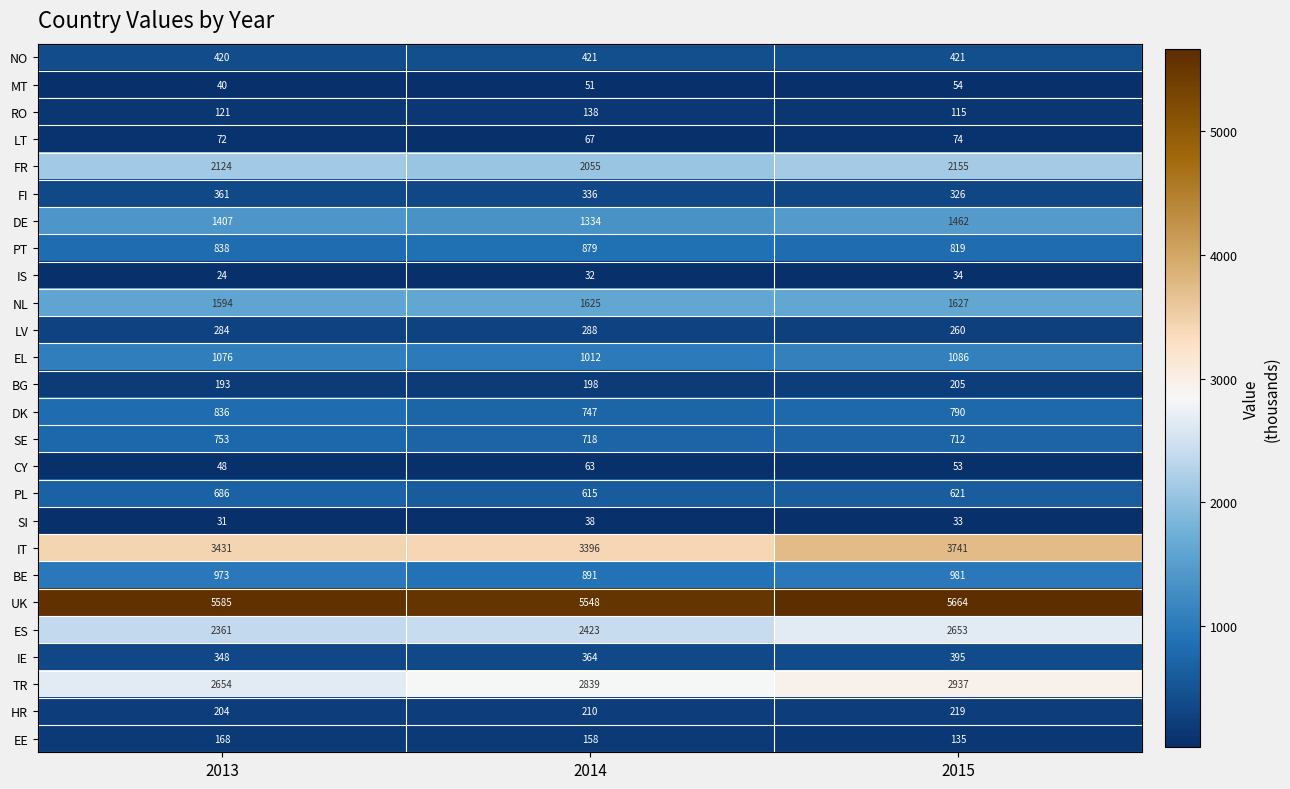

What is the sum of the UK values at 2015 and 2014?

11212